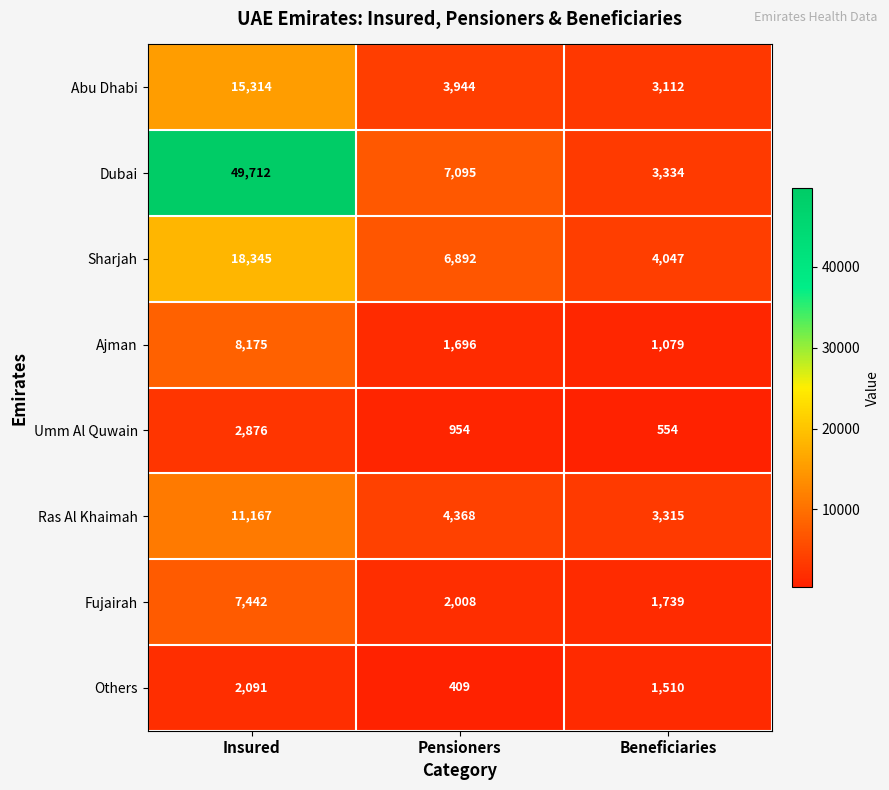

Which series has the largest total across all categories?

Dubai